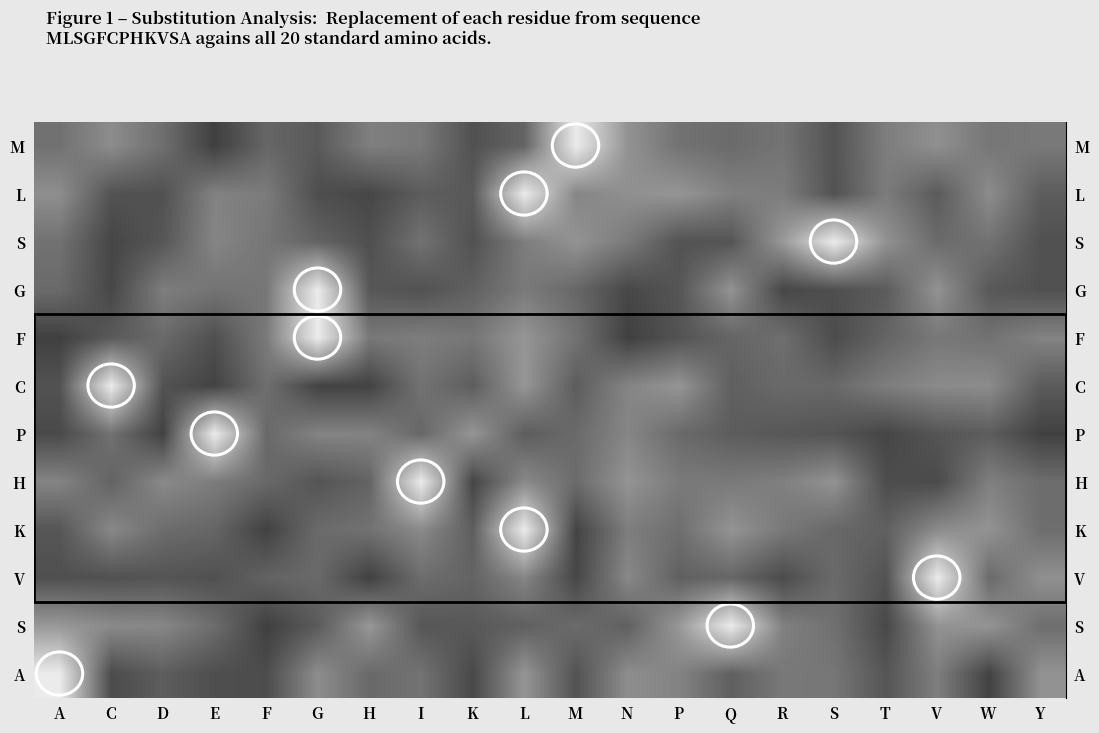

What is the smallest value displayed?

0.3